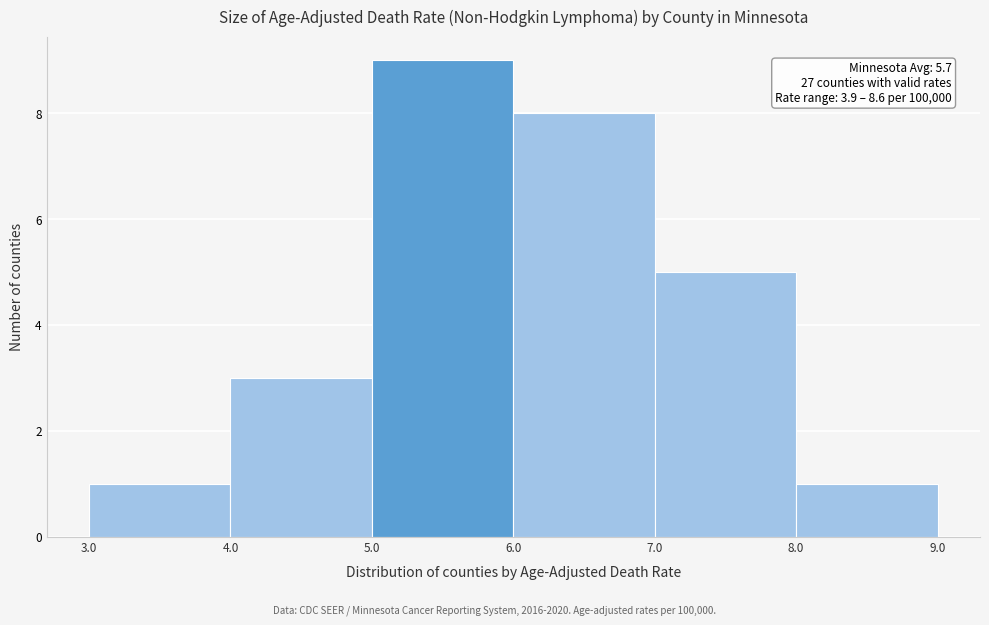

Which range on the x-axis has the tallest bar?

5.0 to 6.0